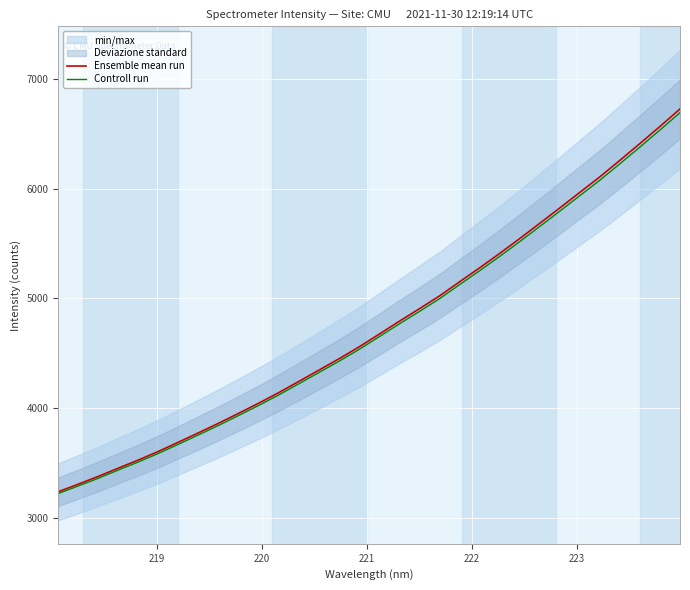

What is the maximum value for Ensemble mean run?

6723.3